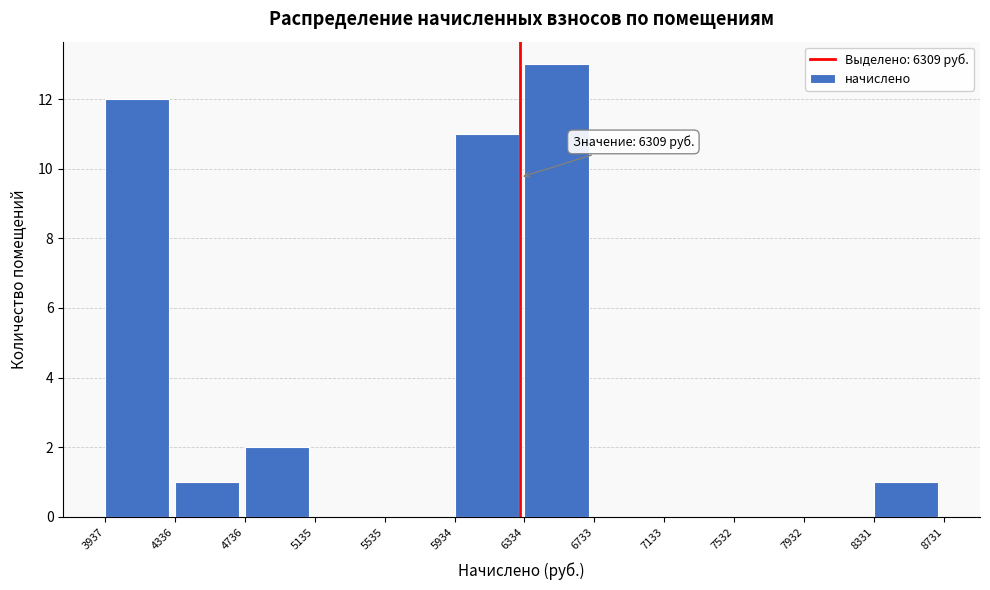

Over which range of the x-axis is the bar tallest?

6334 to 6733